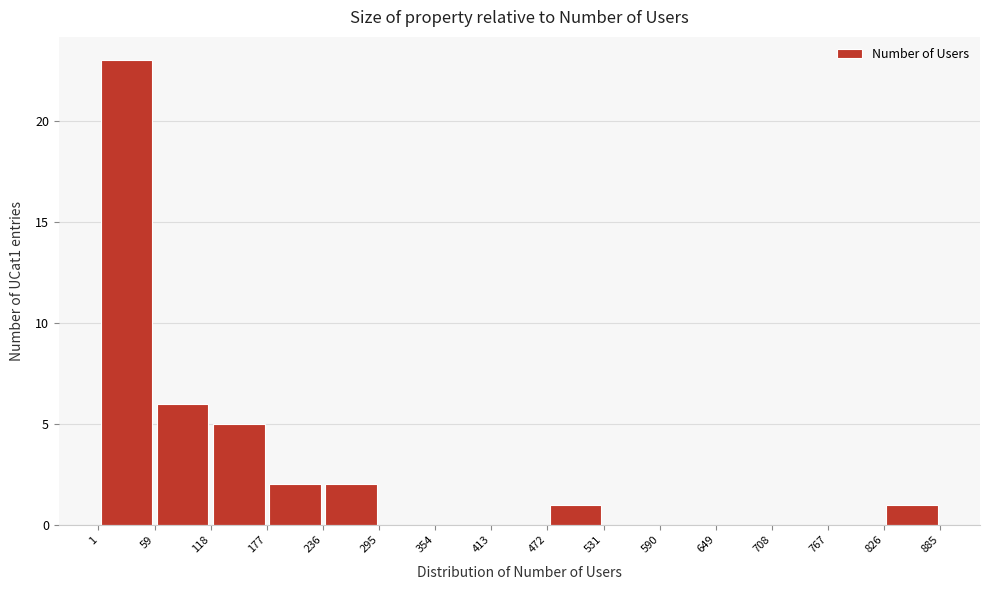

Reading left to right, transcribe this chart: for each bar, give the range it covers on the x-axis and its height. The values are not printed on the chart, so give them approximately, as read against the axis.

1 to 59: 23
59 to 118: 6
118 to 177: 5
177 to 236: 2
236 to 295: 2
295 to 354: 0
354 to 413: 0
413 to 472: 0
472 to 531: 1
531 to 590: 0
590 to 649: 0
649 to 708: 0
708 to 767: 0
767 to 826: 0
826 to 885: 1